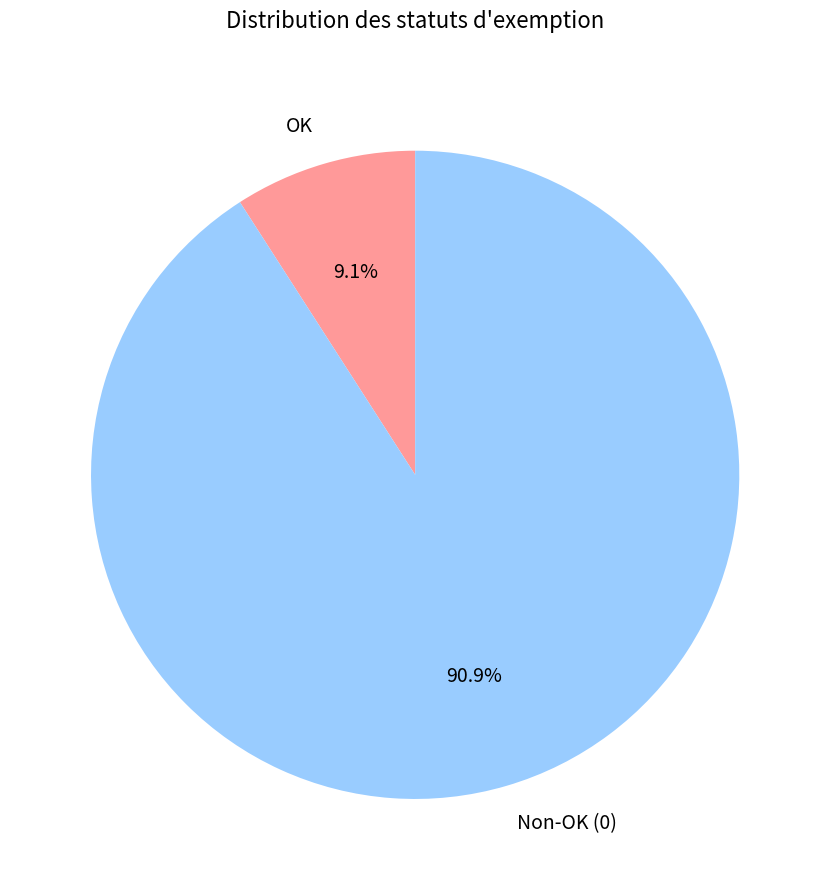

To the nearest percent, what portion does OK represent?

9%